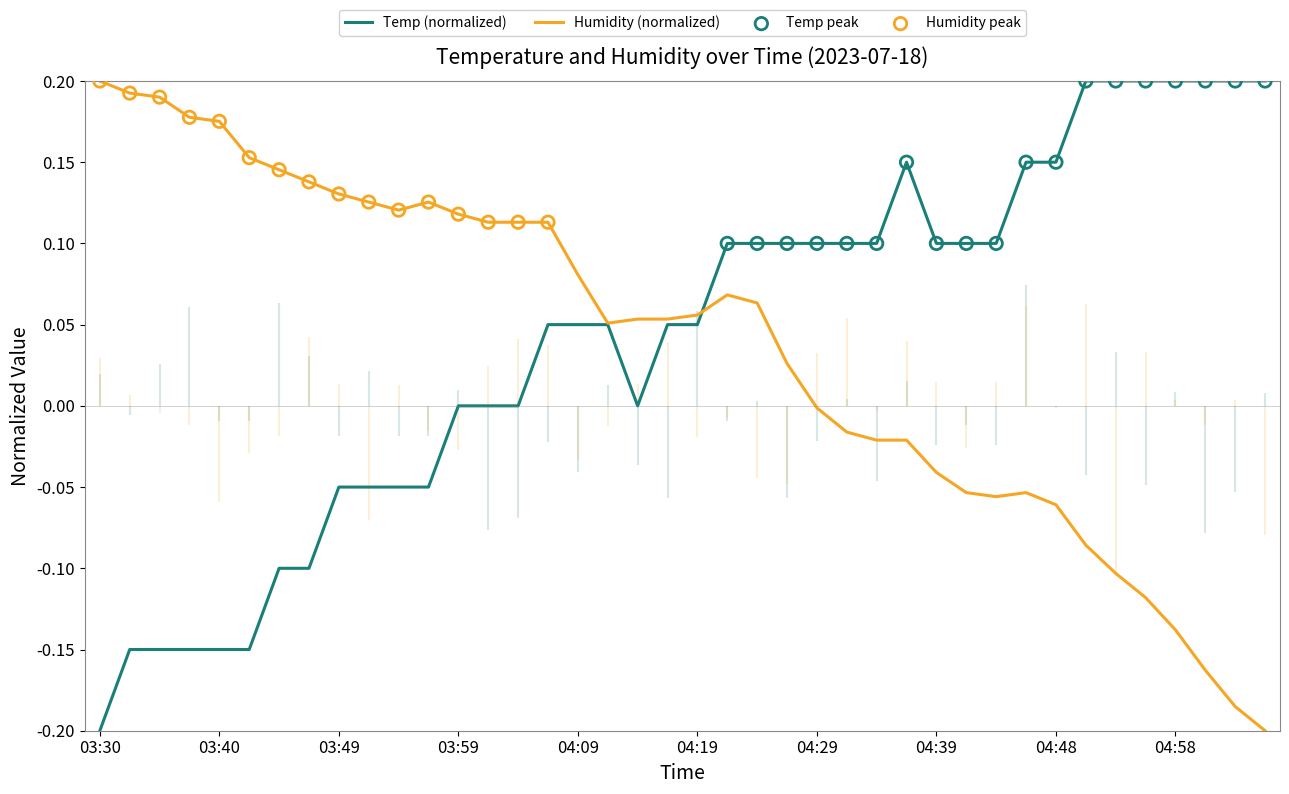

At how many categories does at least one series exceed 0?

40